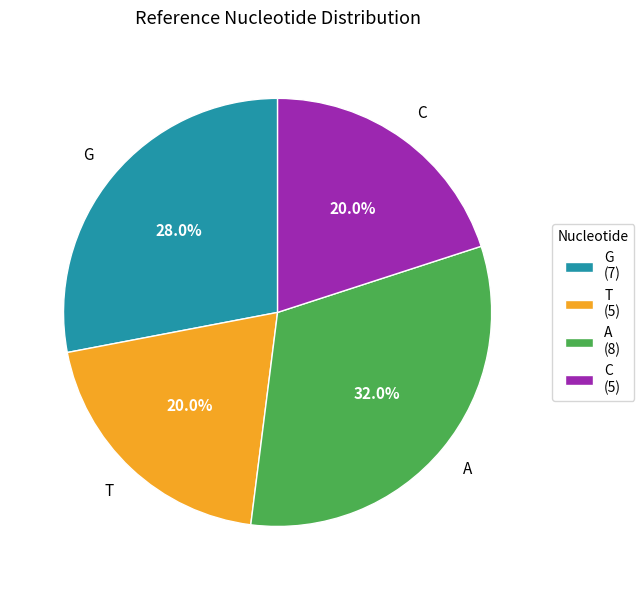

To the nearest percent, what portion does C represent?

20%